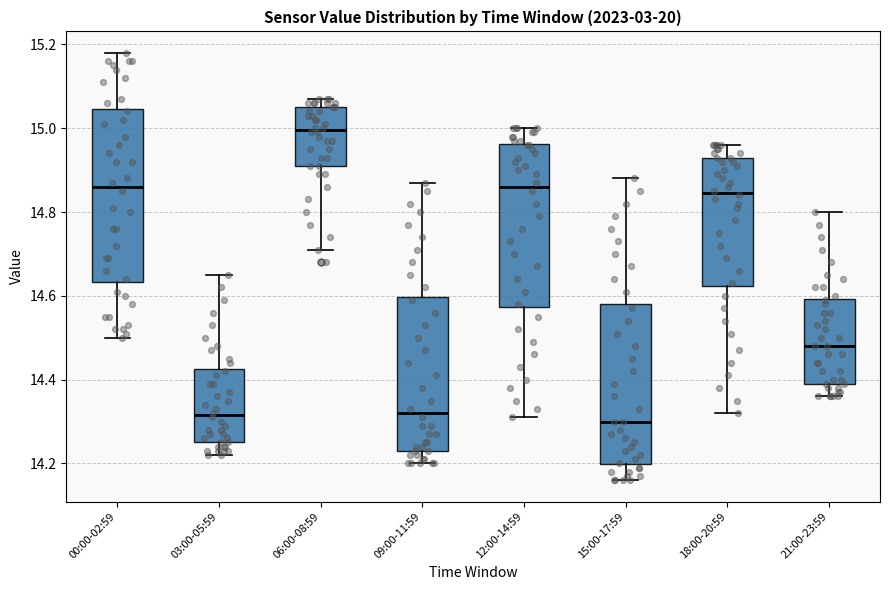

Reading left to right, read every box against the y-axis: the position of its median line, the range the box covers, and the ends of its whiskers. The values are not printed on the chart, so give them approximately, as read against the axis.

00:00-02:59: median 14.86, box 14.64 to 15.04, whiskers 14.50 to 15.18
03:00-05:59: median 14.32, box 14.26 to 14.42, whiskers 14.22 to 14.66
06:00-08:59: median 15.00, box 14.92 to 15.06, whiskers 14.72 to 15.08
09:00-11:59: median 14.32, box 14.24 to 14.60, whiskers 14.20 to 14.88
12:00-14:59: median 14.86, box 14.58 to 14.96, whiskers 14.32 to 15.00
15:00-17:59: median 14.30, box 14.20 to 14.58, whiskers 14.16 to 14.88
18:00-20:59: median 14.84, box 14.62 to 14.94, whiskers 14.32 to 14.96
21:00-23:59: median 14.48, box 14.40 to 14.60, whiskers 14.36 to 14.80